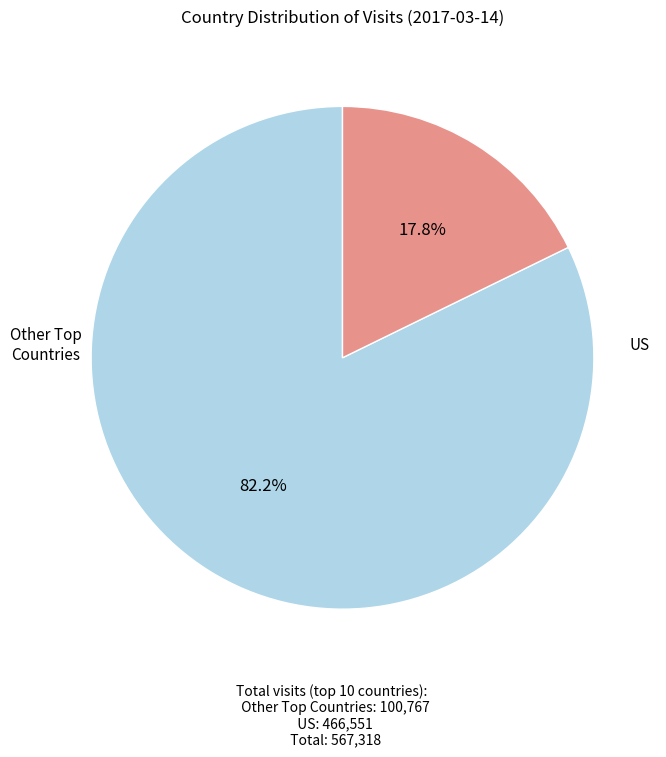

Does any single category account for the majority?

Yes